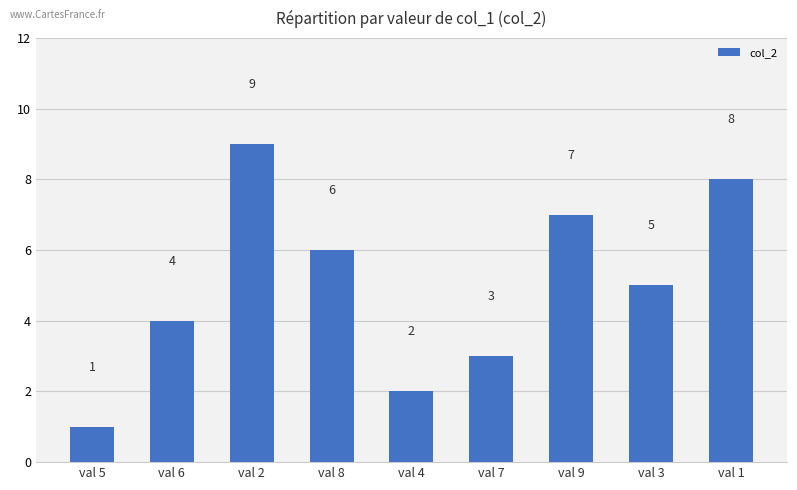

Rank the categories by value from lowest to highest.

val 5, val 4, val 7, val 6, val 3, val 8, val 9, val 1, val 2